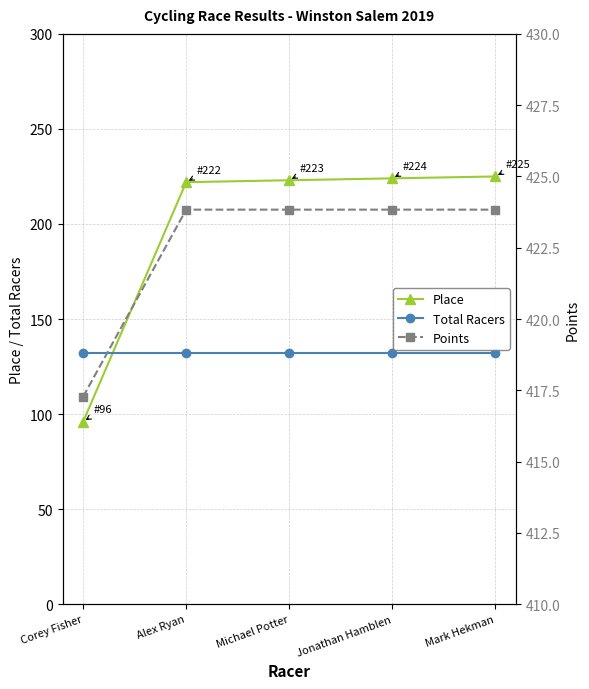

Reading right to left, list all the values displayed in this chart.

Place: Mark Hekman=225.0	Jonathan Hamblen=224.0	Michael Potter=223.0	Alex Ryan=222.0	Corey Fisher=96.0
Total Racers: Mark Hekman=132.0	Jonathan Hamblen=132.0	Michael Potter=132.0	Alex Ryan=132.0	Corey Fisher=132.0
Points: Mark Hekman=423.8	Jonathan Hamblen=423.8	Michael Potter=423.8	Alex Ryan=423.8	Corey Fisher=417.3